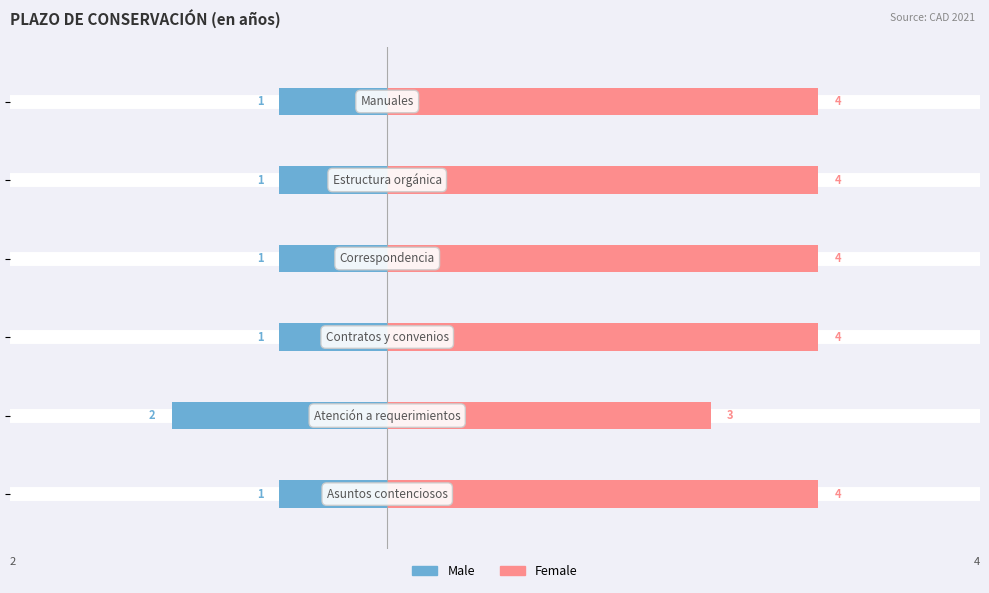

What is the difference between the highest and lowest values at 1?

5